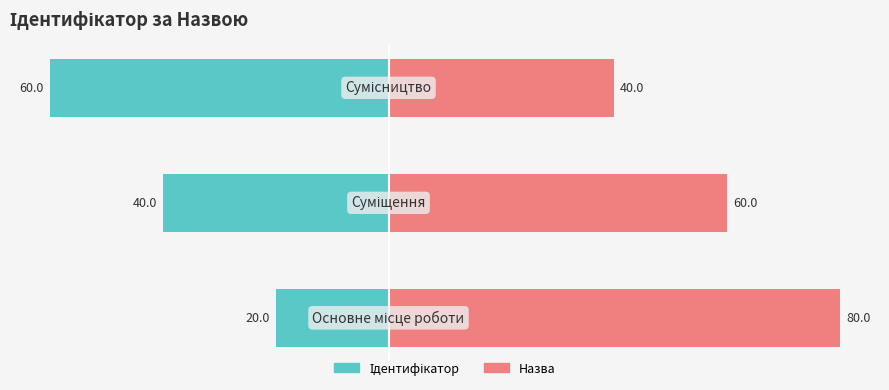

What is the difference between the highest and lowest values at 0?

100